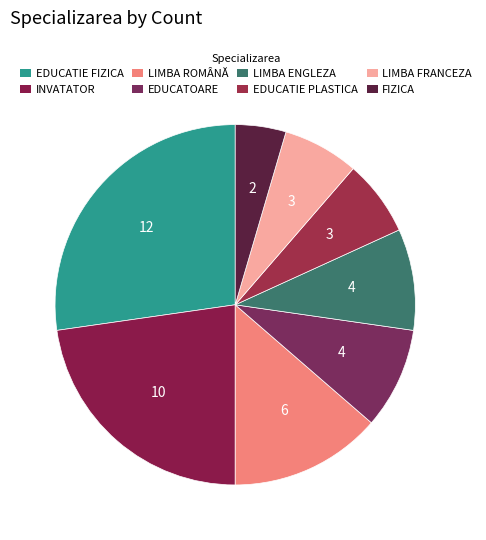

Is there any slice that represents more than half of the pie?

No